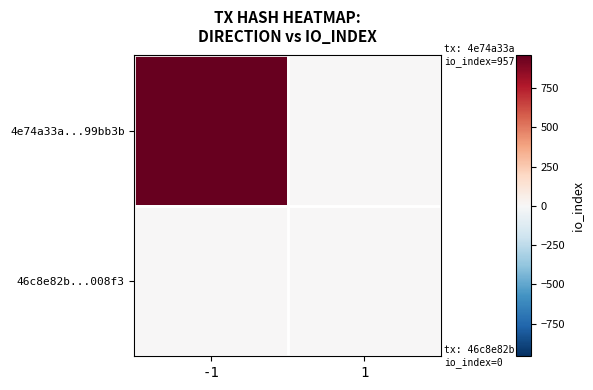

Reading left to right, what are all the values shown in this chart?

4e74a33a...99bb3b: -1=957	1=0
46c8e82b...008f3: -1=0	1=0